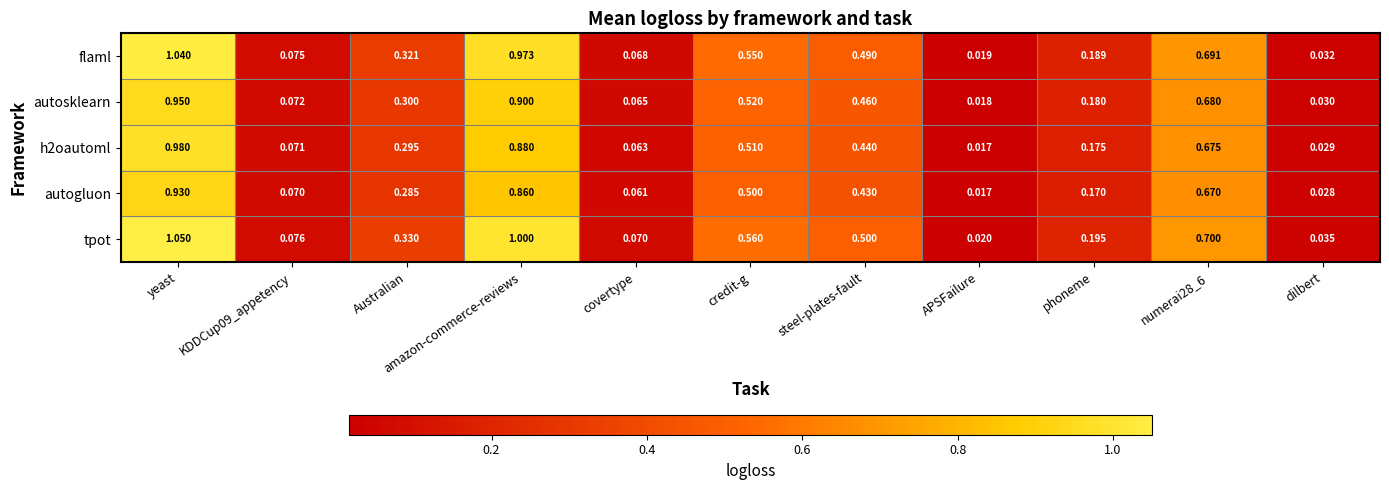

Is the value of tpot at APSFailure greater than the value of flaml at covertype?

No